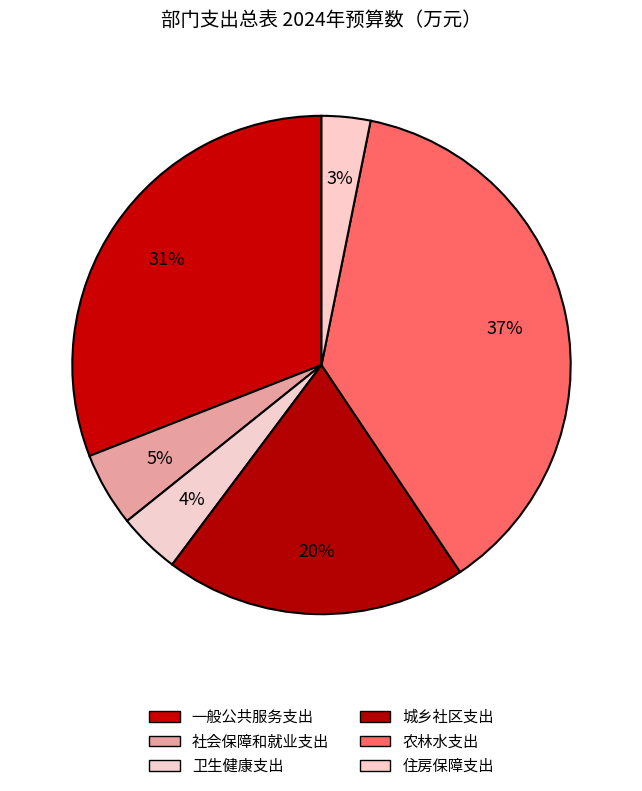

Approximately how many times larger is the value at 农林水支出 compared to 城乡社区支出?

1.9